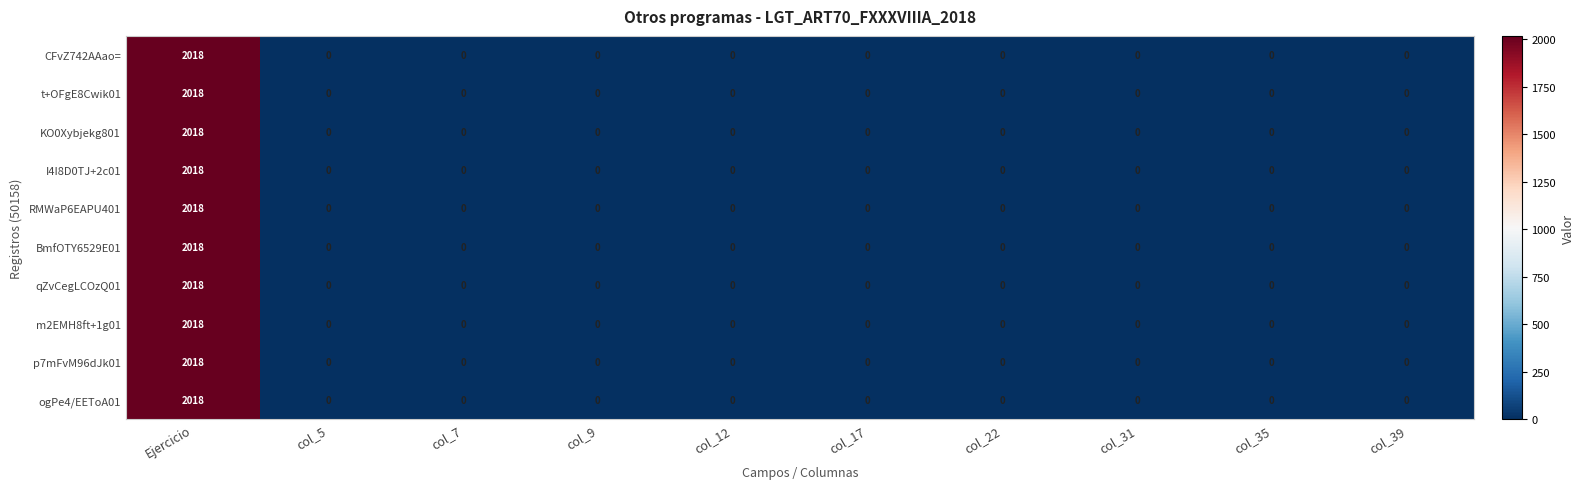

At which category is the sum across all series the highest?

Ejercicio